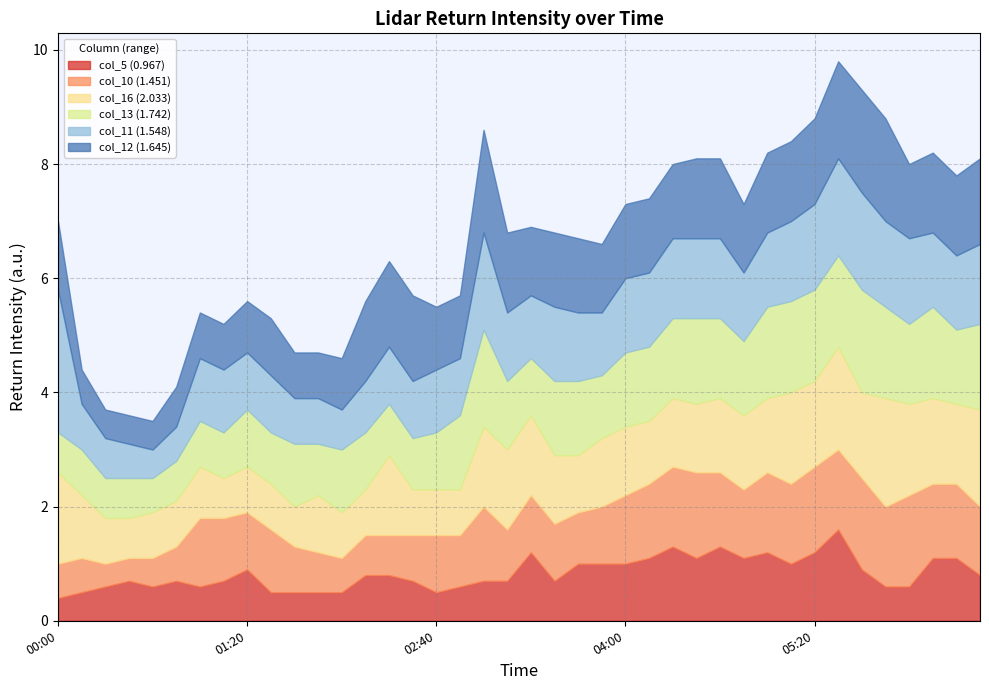

What is the average value of the col_12 (1.645) series?

1.2